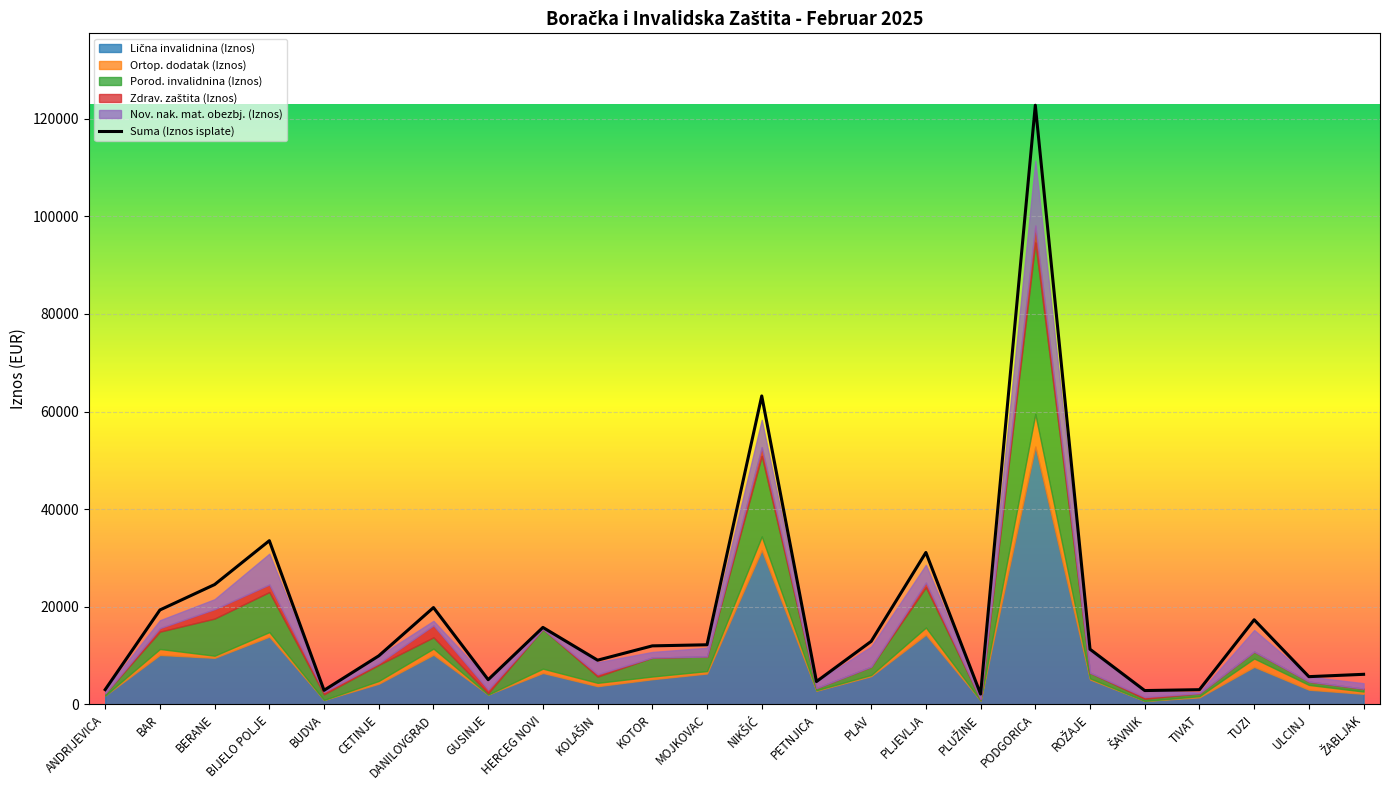

What is the difference between the maximum and second lowest values in the Porod. invalidnina (Iznos) series?

34878.1